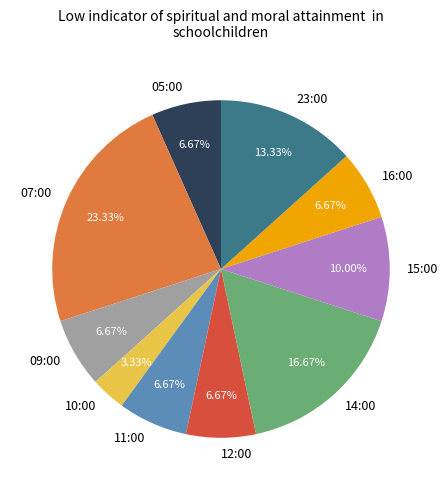

To the nearest percent, what percentage of the pie is 07:00?

23%